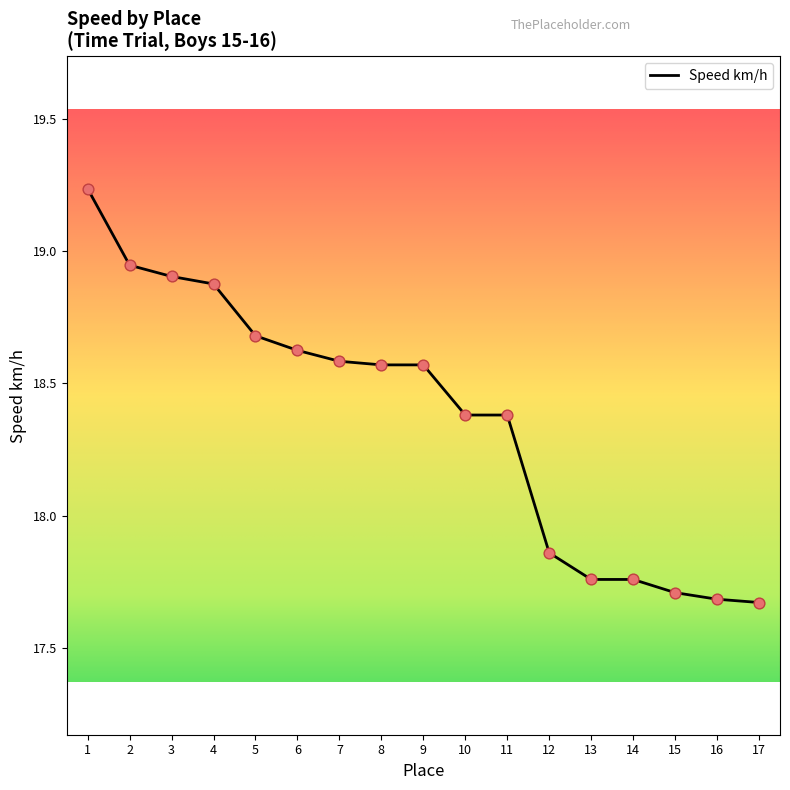

What is the change in value from 5 to 9?

-0.1